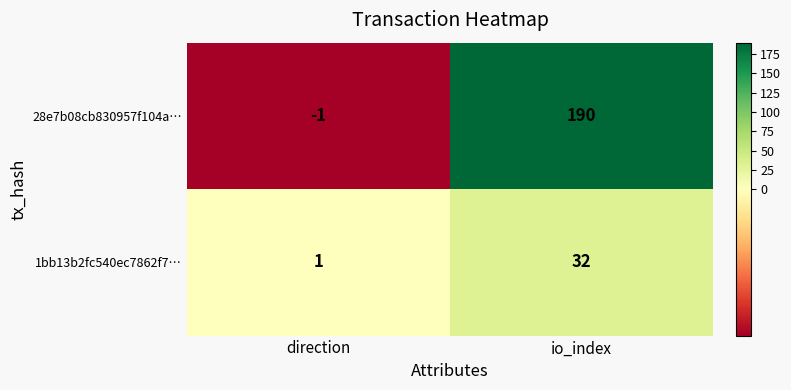

What is the greatest value displayed?

190